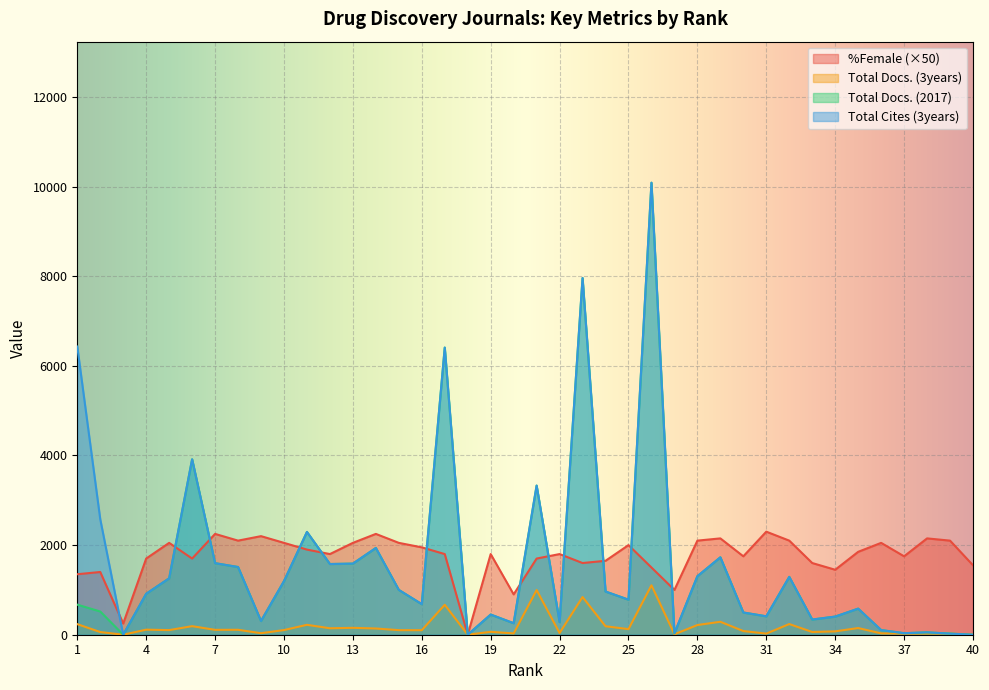

How many lines are shown in the chart?

4